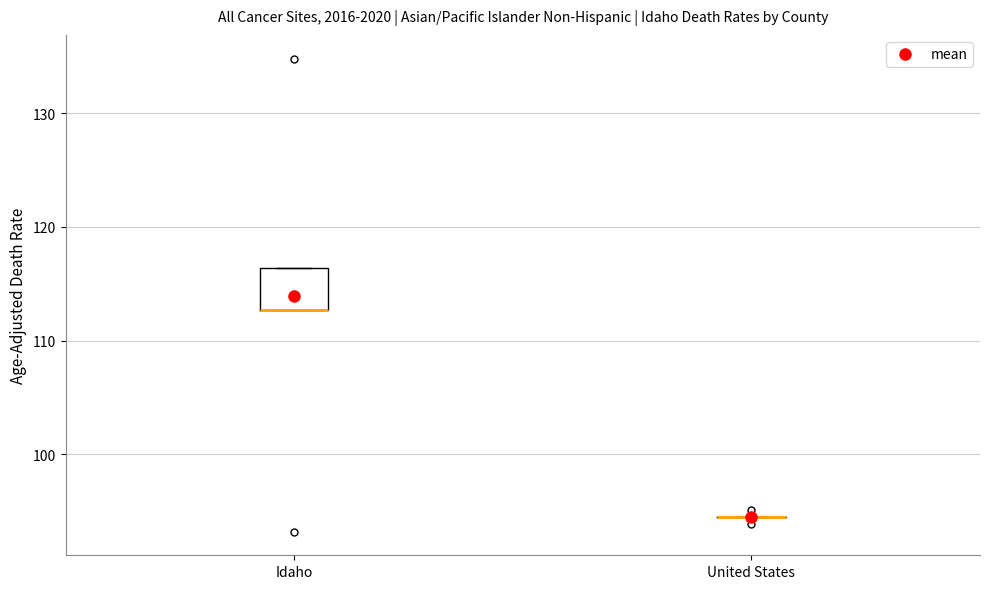

Reading left to right, read every box against the y-axis: the position of its median line, the range the box covers, and the ends of its whiskers. The values are not printed on the chart, so give them approximately, as read against the axis.

Idaho: median 113 (drawn on the box's lower edge), box 113 to 116, whiskers 113 to 116
United States: box collapsed to a line at 95, whiskers 95 to 95